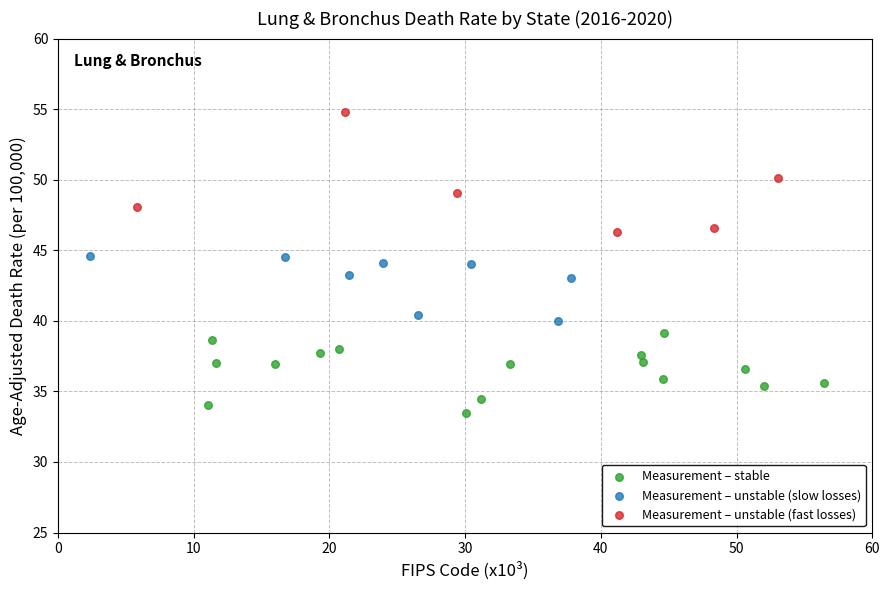

Which series reaches the maximum Y coordinate?

Measurement – unstable (fast losses)